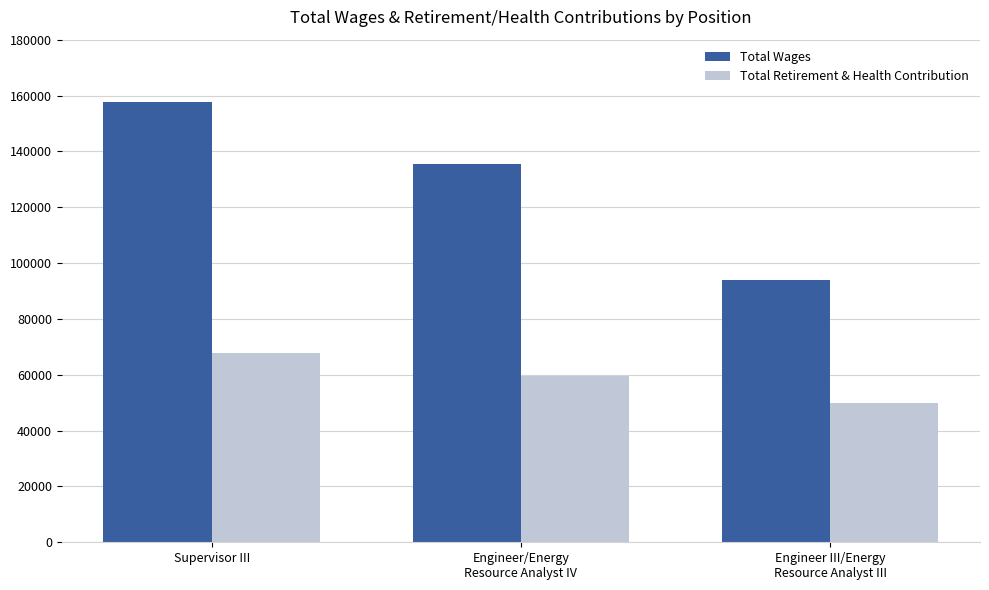

What is the difference between the maximum and minimum values in the Total Wages series?

63577